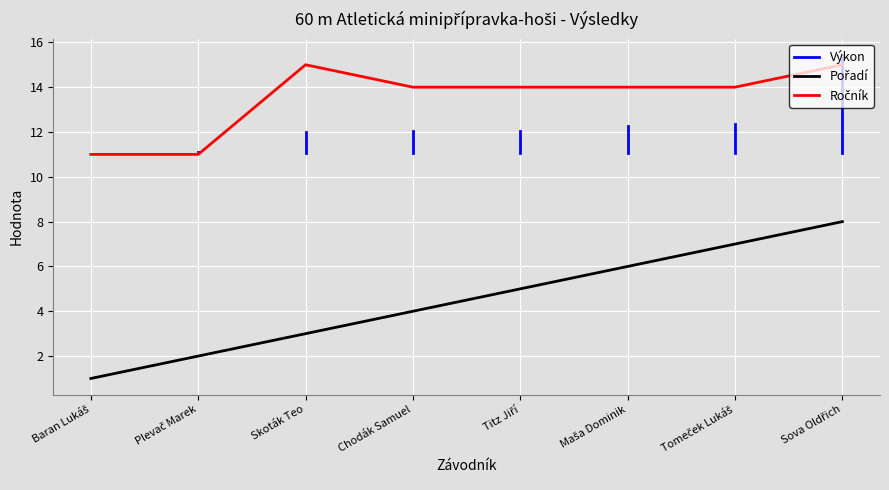

Does the chart display data point markers on the line(s)?

No